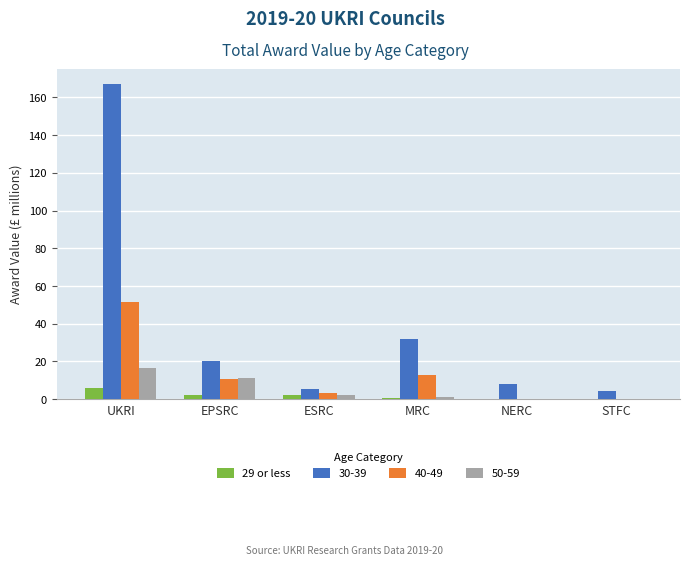

The 40-49 series shows 19.3 at MRC. True or false?

False